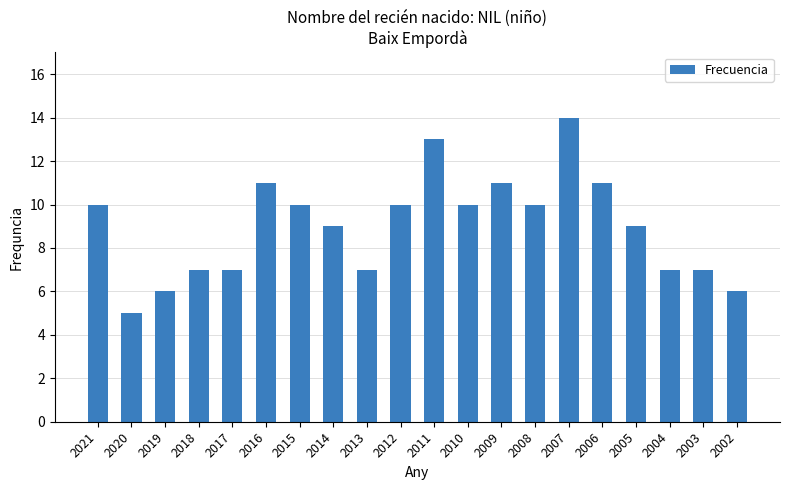

At which category does the chart reach its peak across all series?

2007